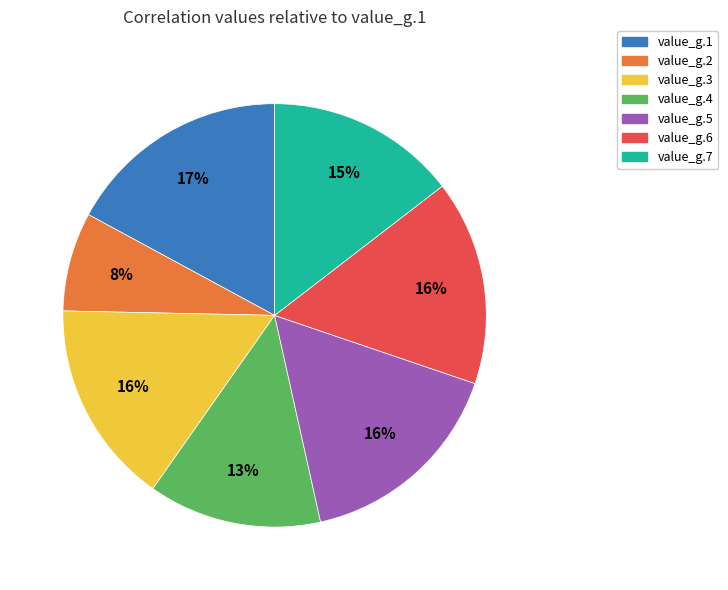

True or false: value_g.1 accounts for 3% of the total.

False